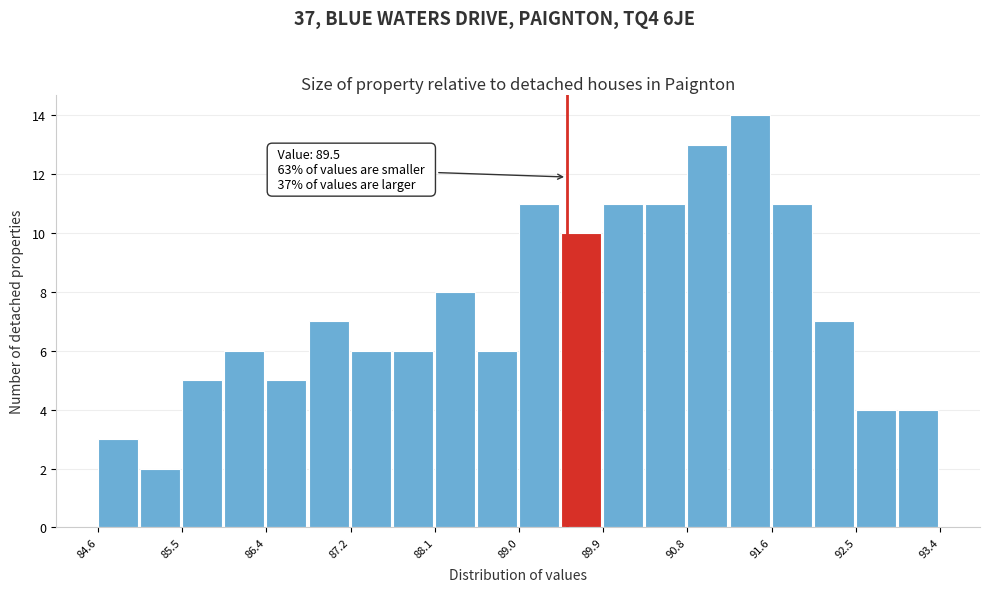

Which range on the x-axis has the tallest bar?

91.20 to 91.64